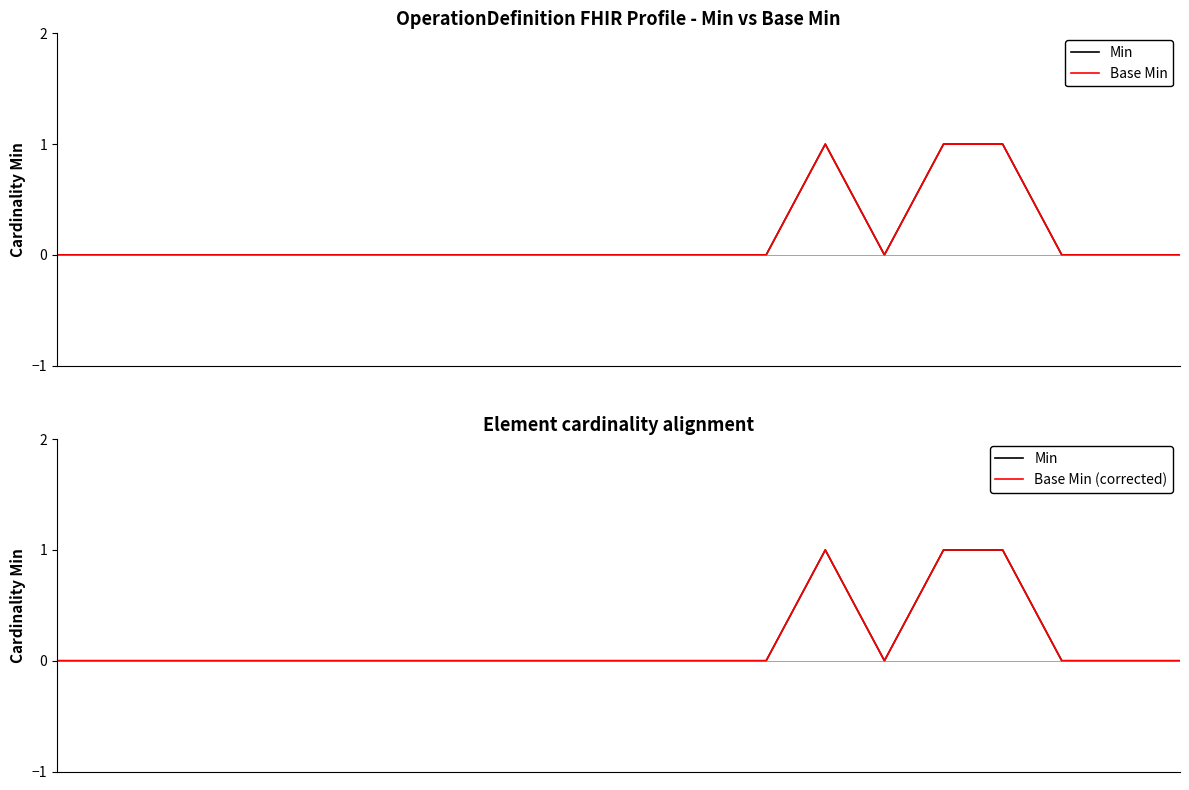

What are all the series names shown in the legend?

Min, Base Min, Base Min (corrected)